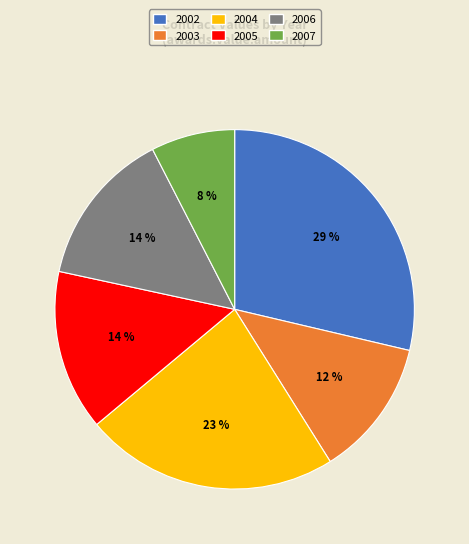

Is there a majority slice in this chart?

No